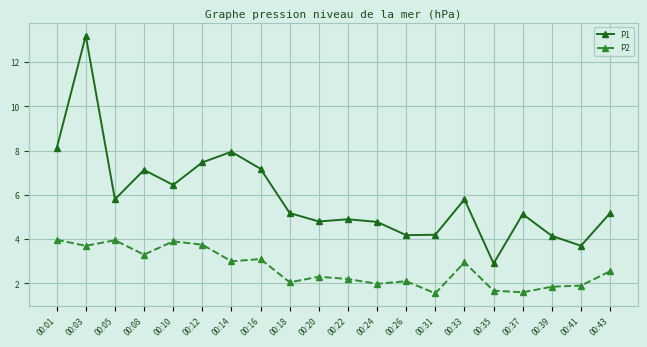

True or false: P2 and P1 cross at least once.

False